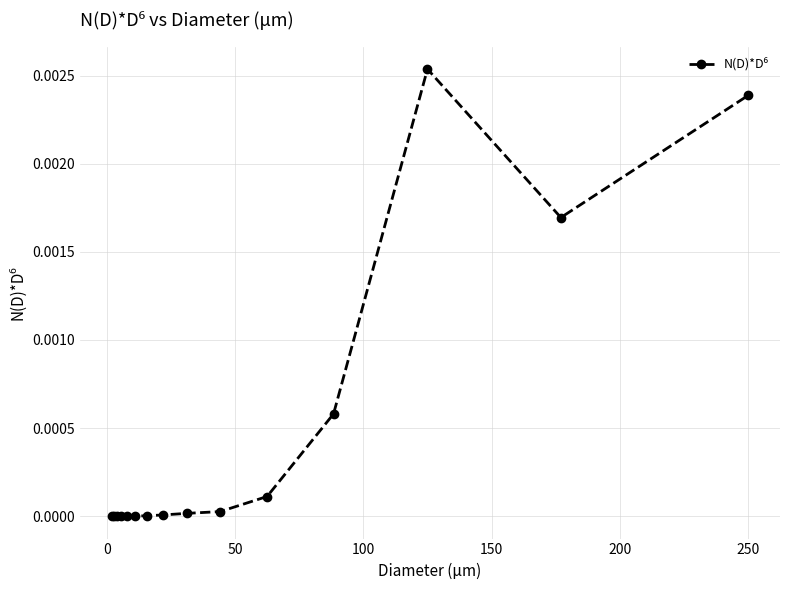

True or false: there are more than 0 points higher than both neighbors.

True